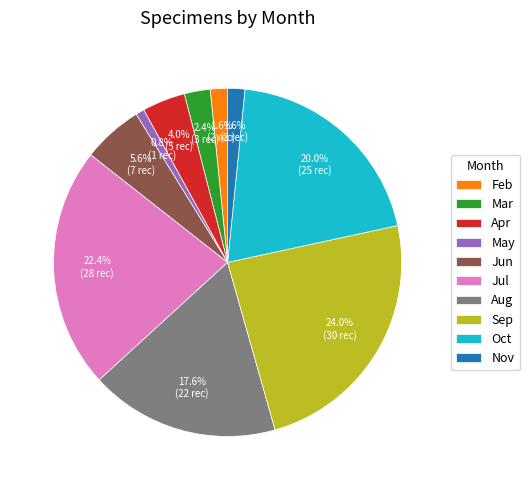

Is there any slice that represents more than half of the pie?

No